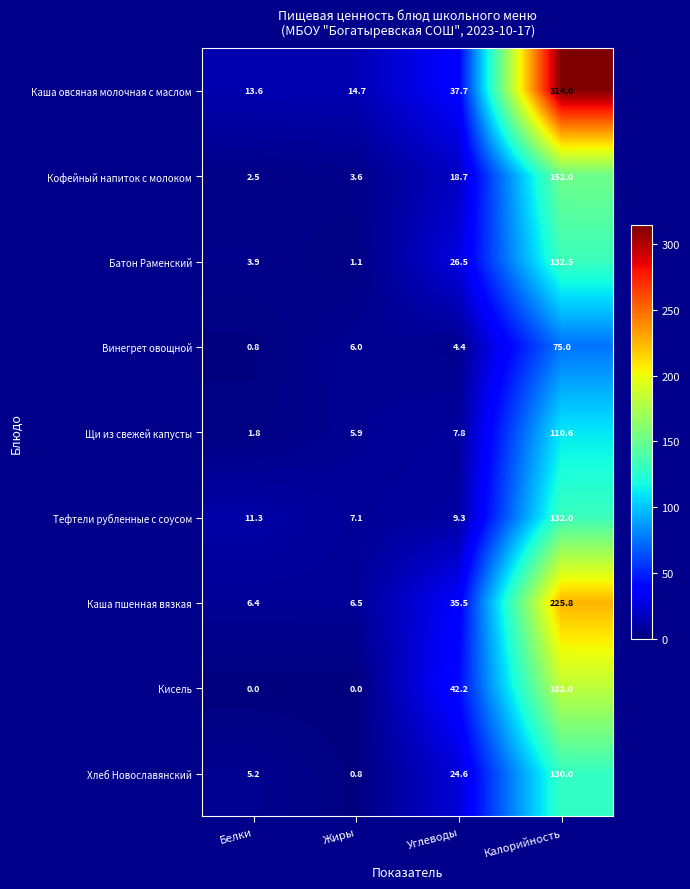

Which label corresponds to the largest value in the chart?

Калорийность